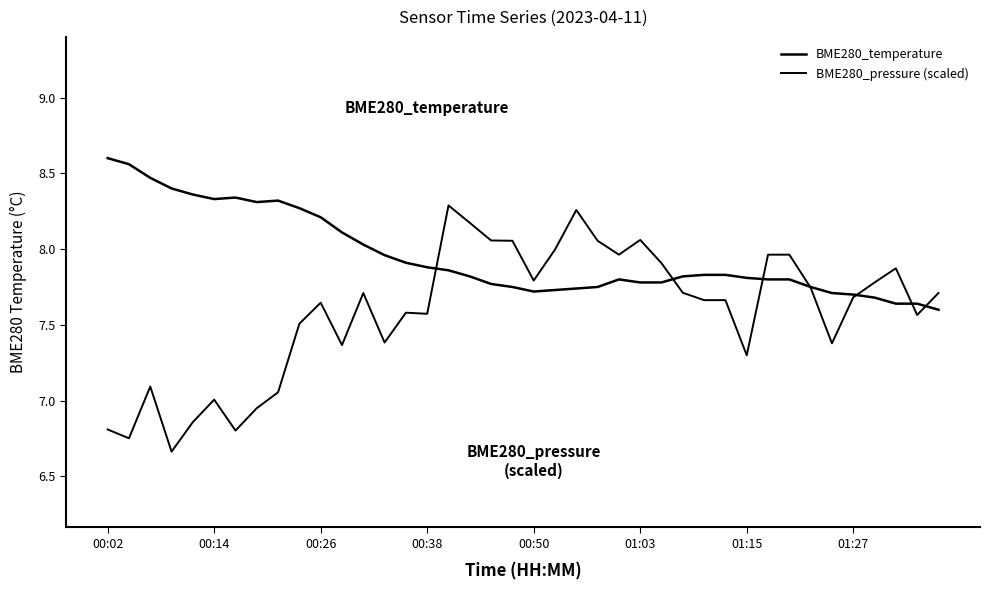

How many lines are shown in the chart?

2